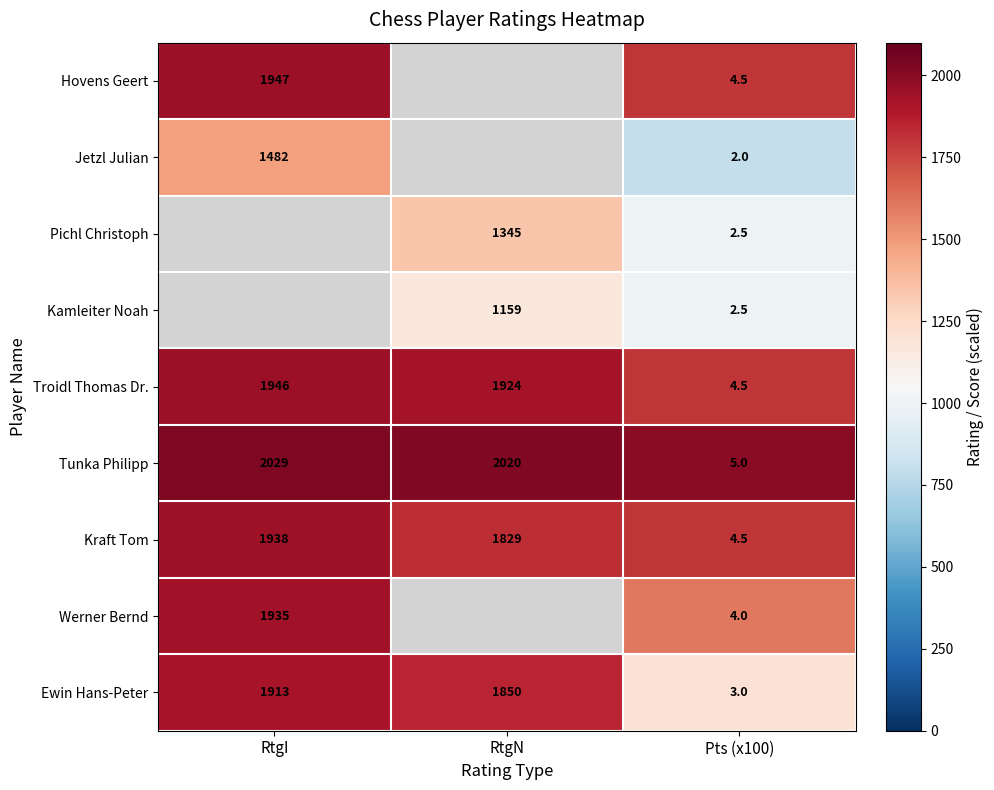

What is the sum of all Ewin Hans-Peter values?

3766.0